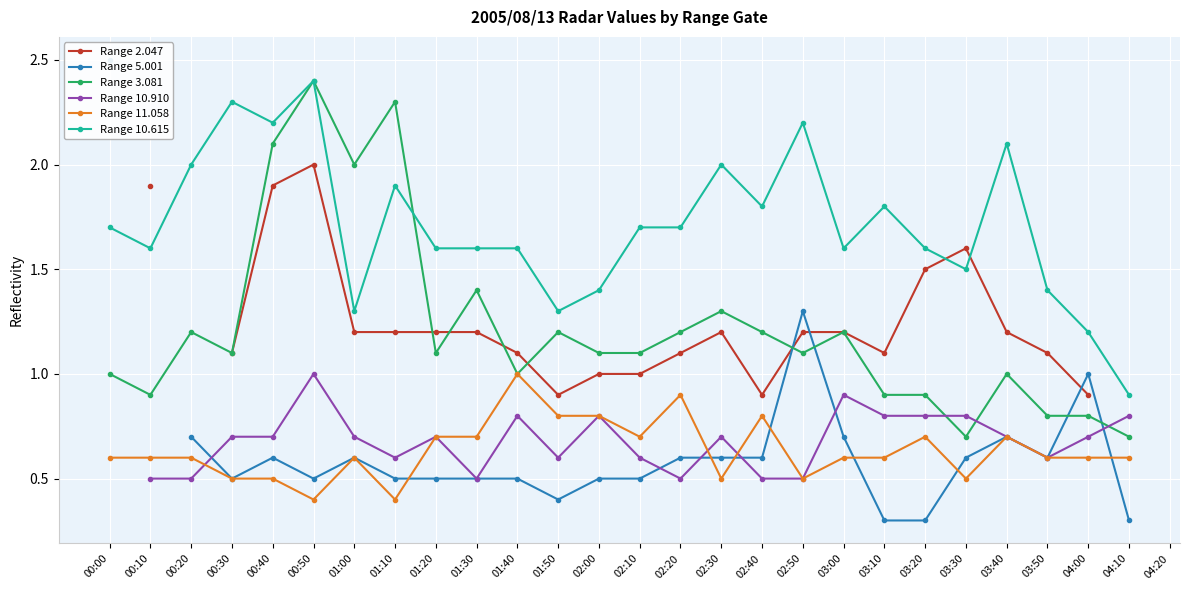

What position from the right is 00:20?

25